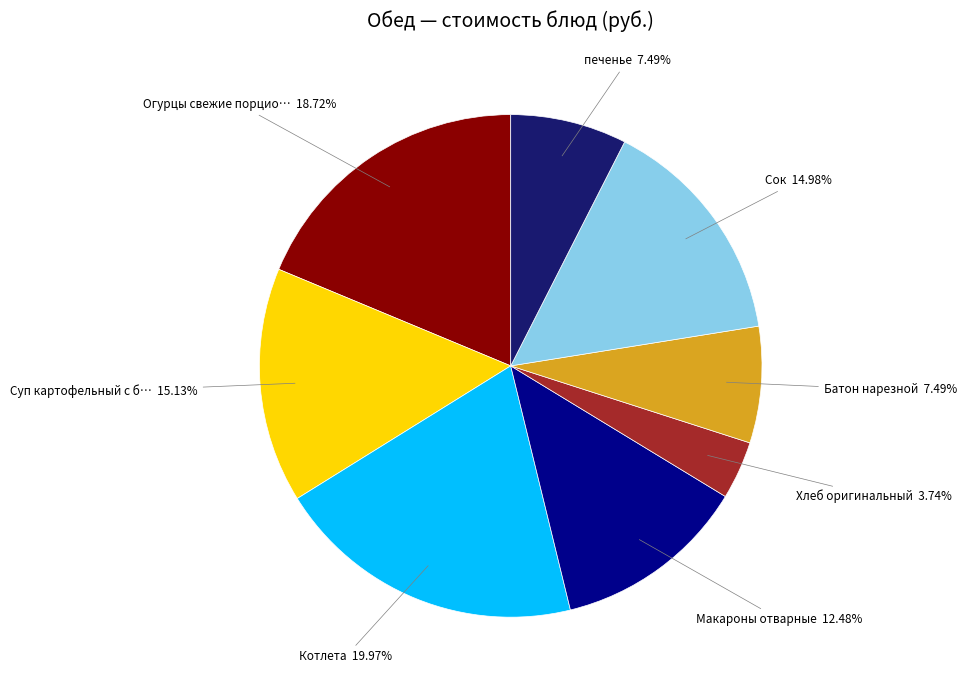

Is there any slice that represents more than half of the pie?

No